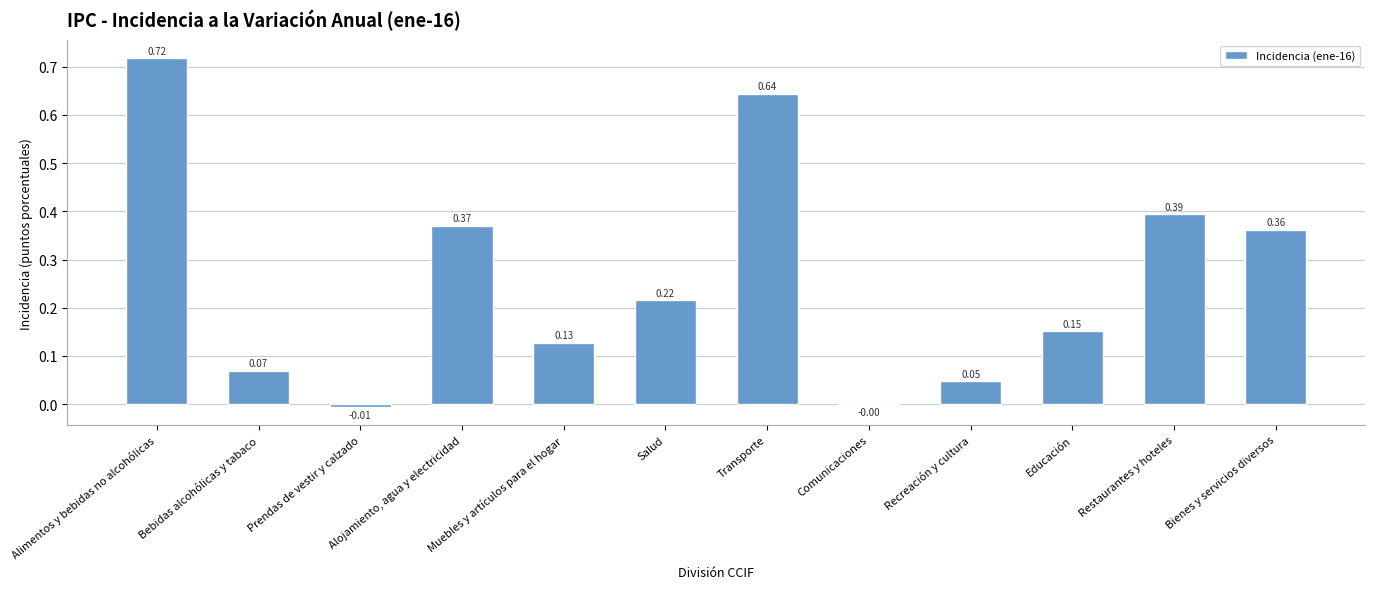

What is the sum of all values?

3.1